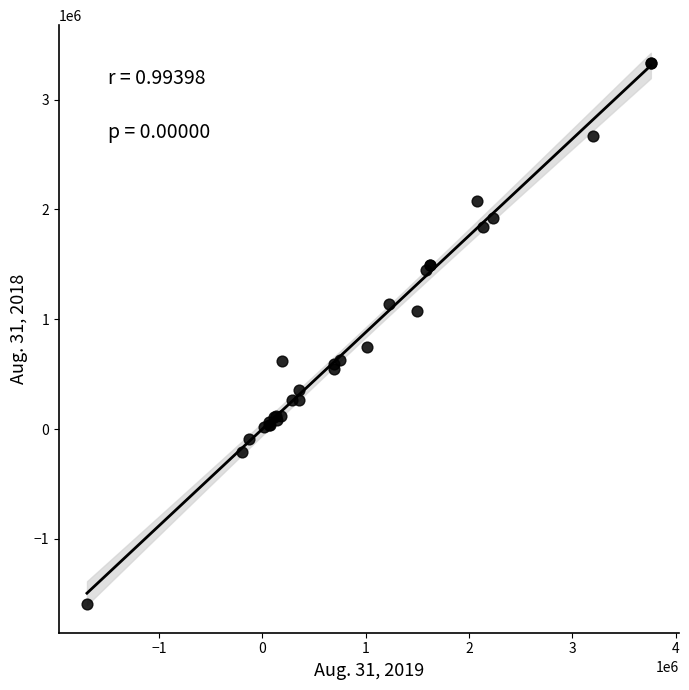

What Y value in the scatter plot is closest to 866235?

749484